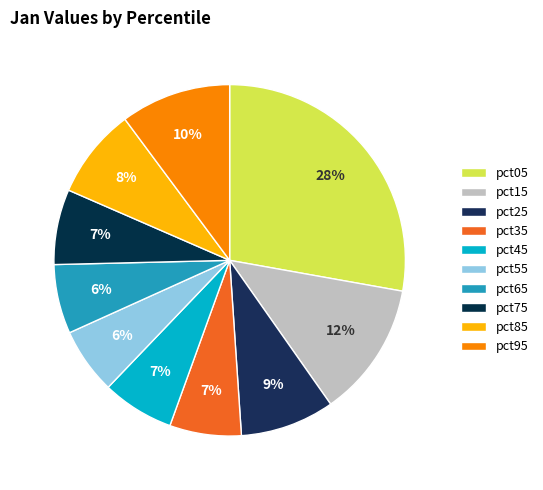

What is the total percentage of pct85 and pct65?

14.7%